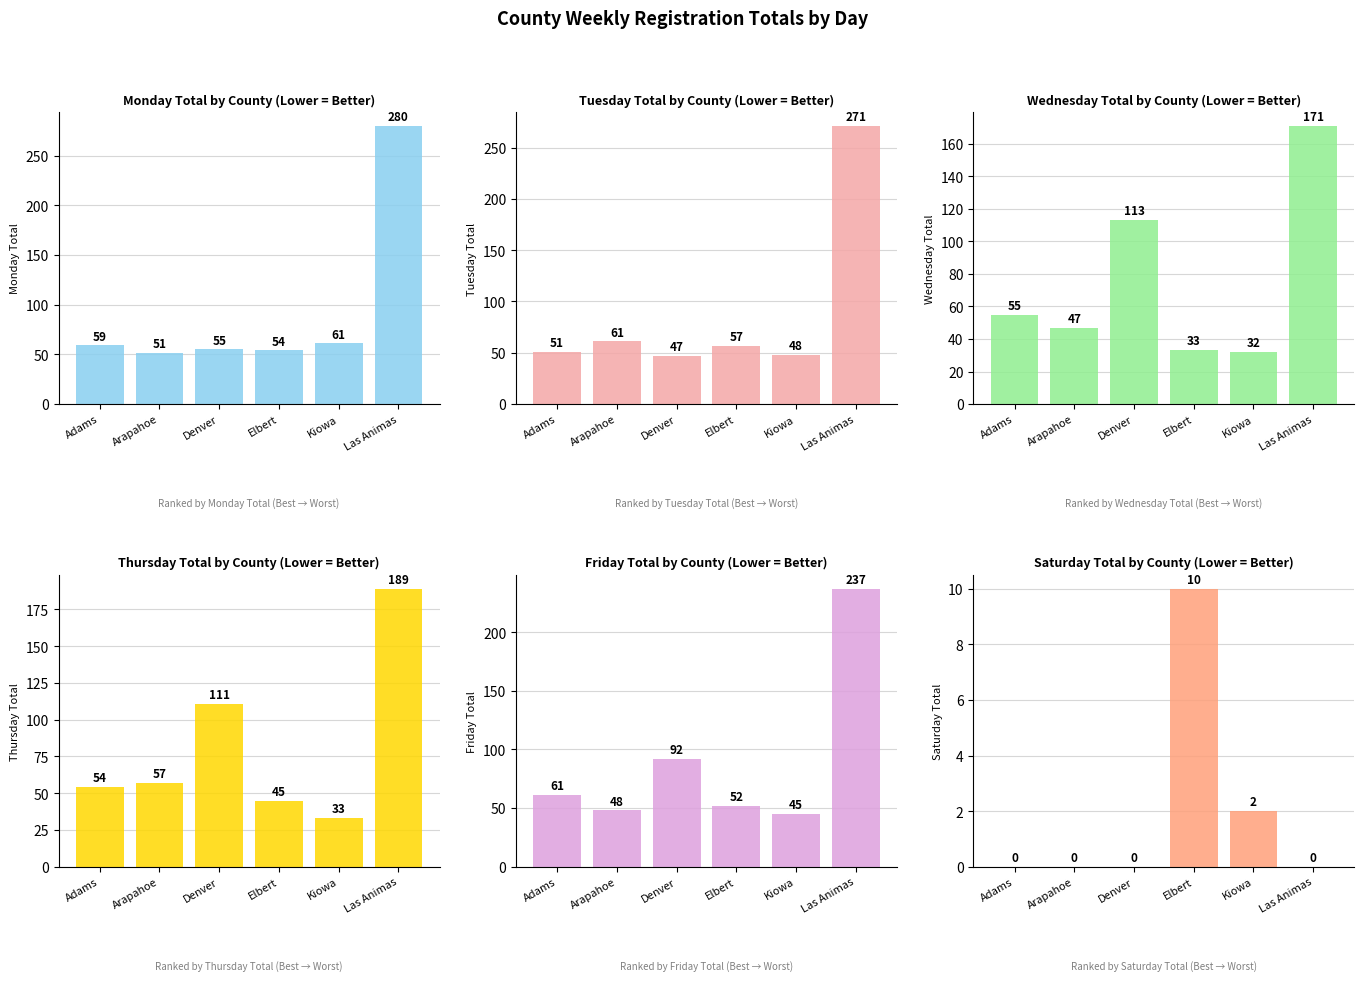

Where does the Friday Total series first go above 61?

Denver